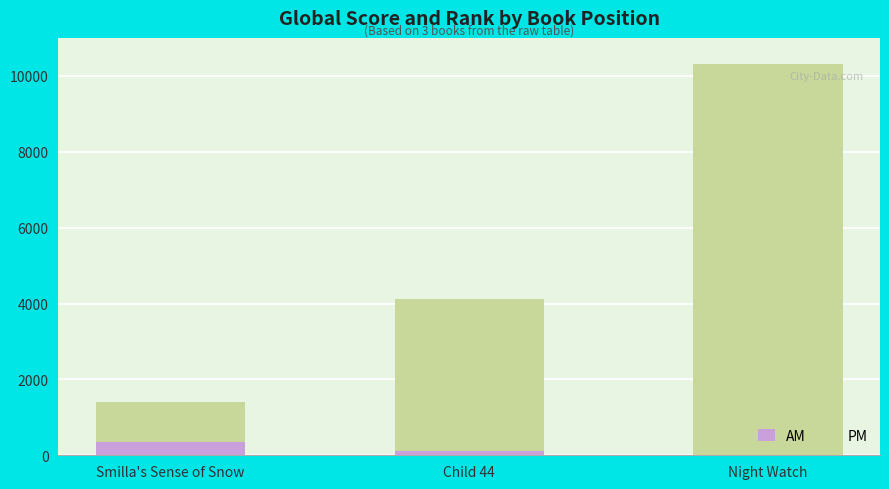

Is it true that AM equals 363 at Smilla's Sense of Snow?

True